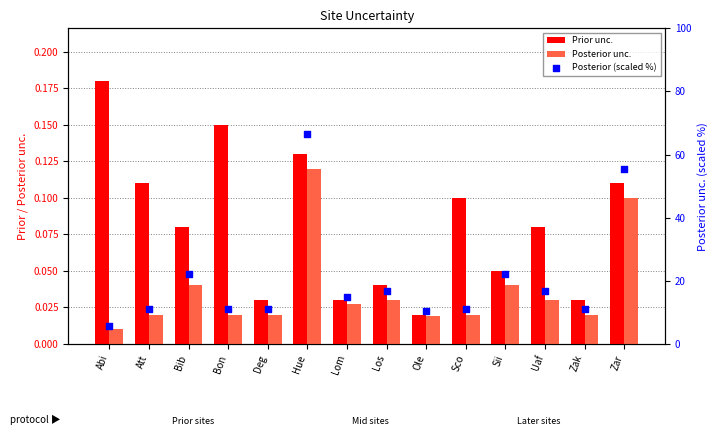

At how many categories does at least one series exceed 62?

1